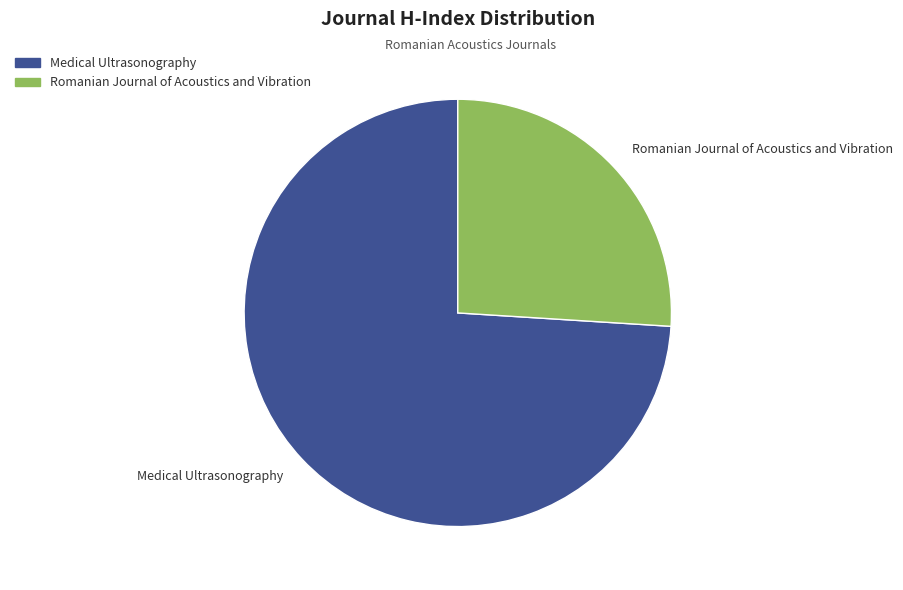

Is it true that Medical Ultrasonography is 74% of the pie?

True